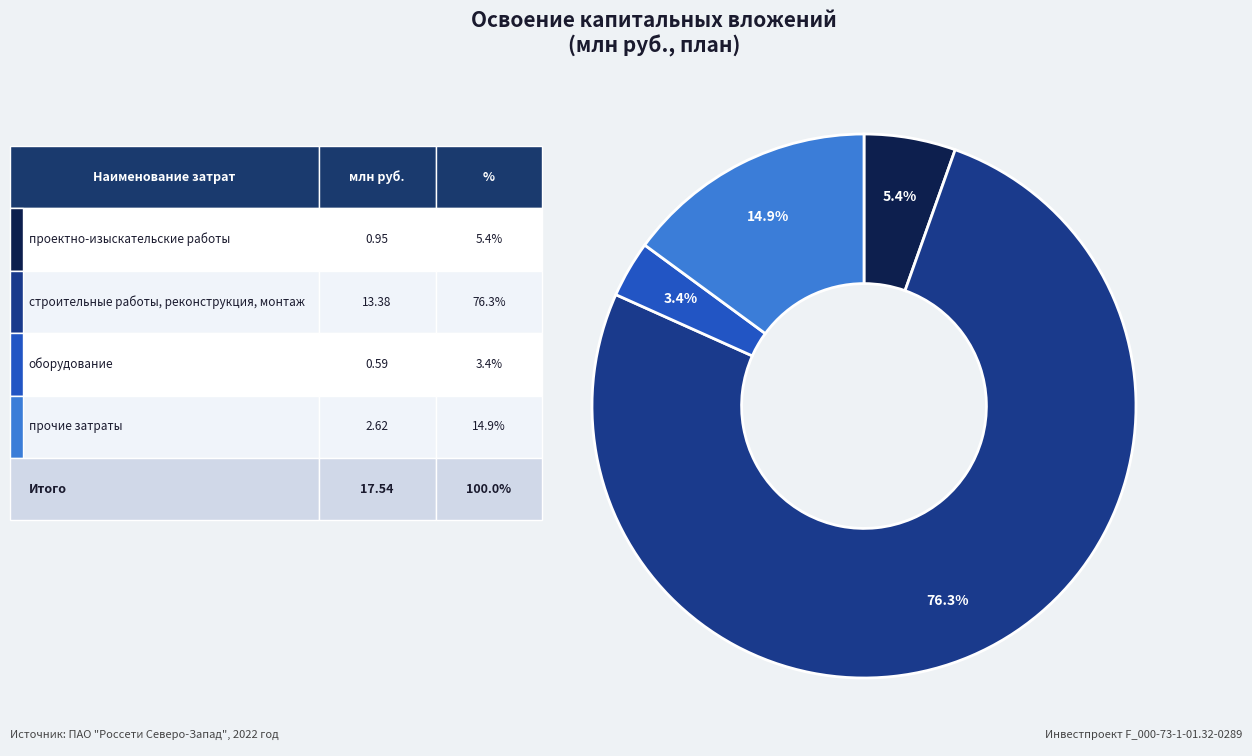

Is there any slice that represents more than half of the pie?

Yes